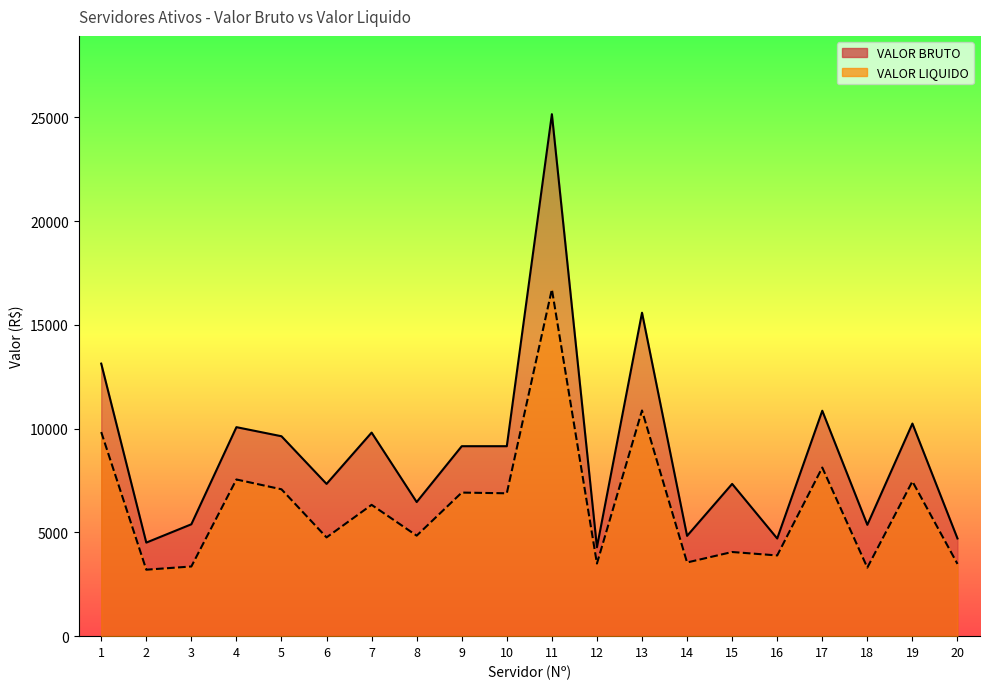

Does the chart display data point markers on the line(s)?

No